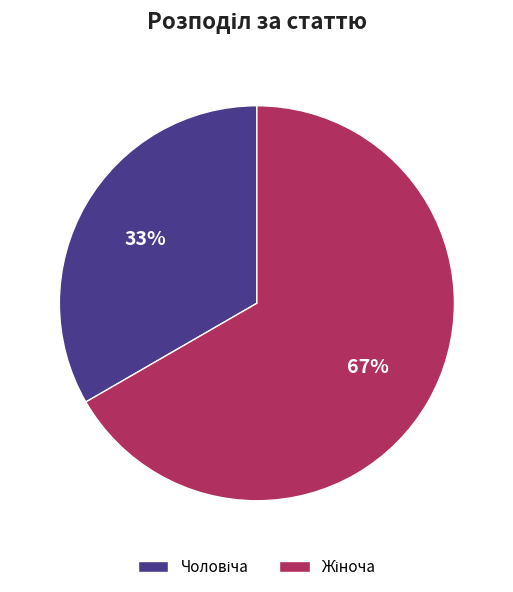

To the nearest percent, what is the average slice percentage?

50%